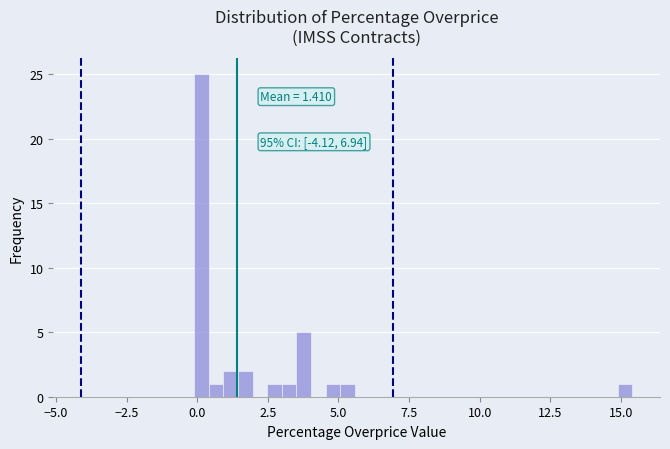

Around what value on the x-axis is the tallest bar? Give the approximate position of its centre, as read against the axis.

0.0